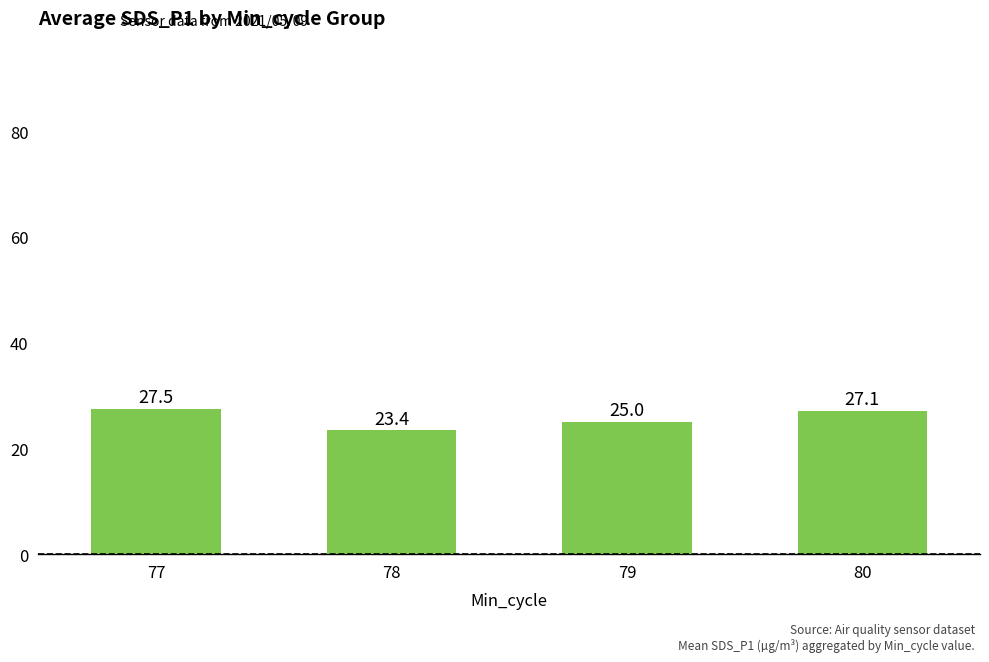

Reading right to left, extract all data points from this chart.

27.1	25.0	23.4	27.5